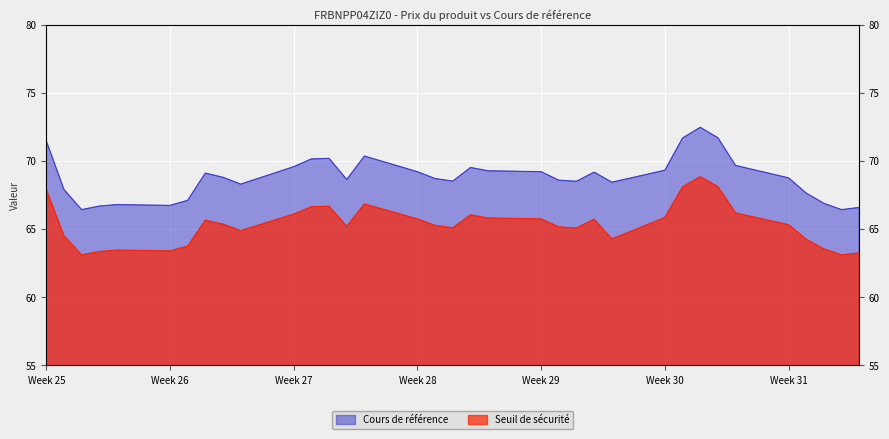

Which series changed the most between 2025-07-14 and 2025-07-31?

Cours de référence